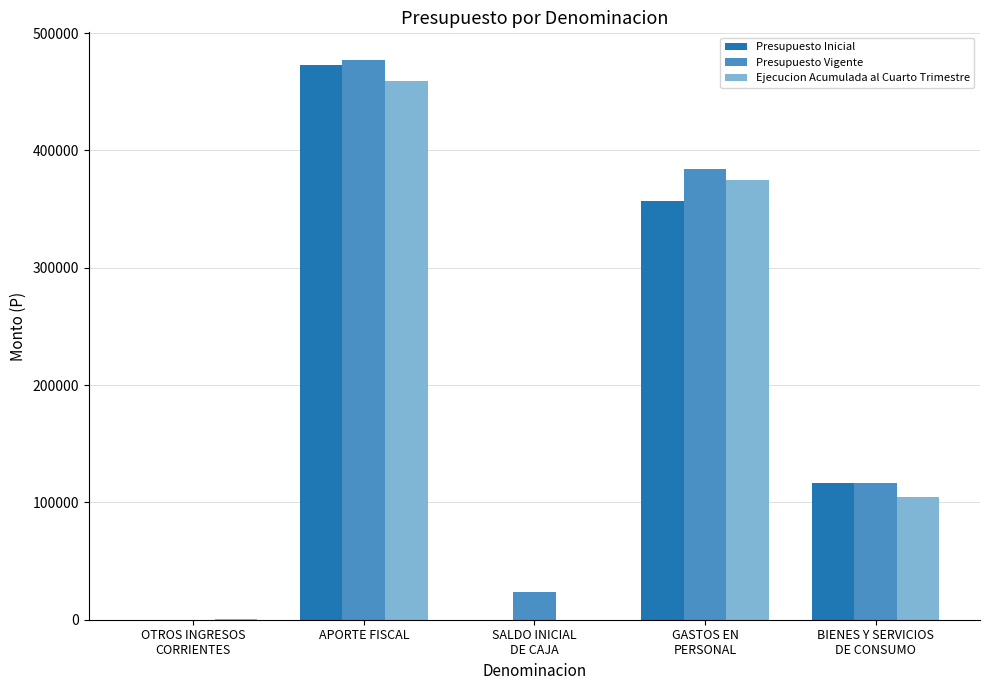

Which category has the highest value in the Ejecucion Acumulada al Cuarto Trimestre series?

APORTE FISCAL